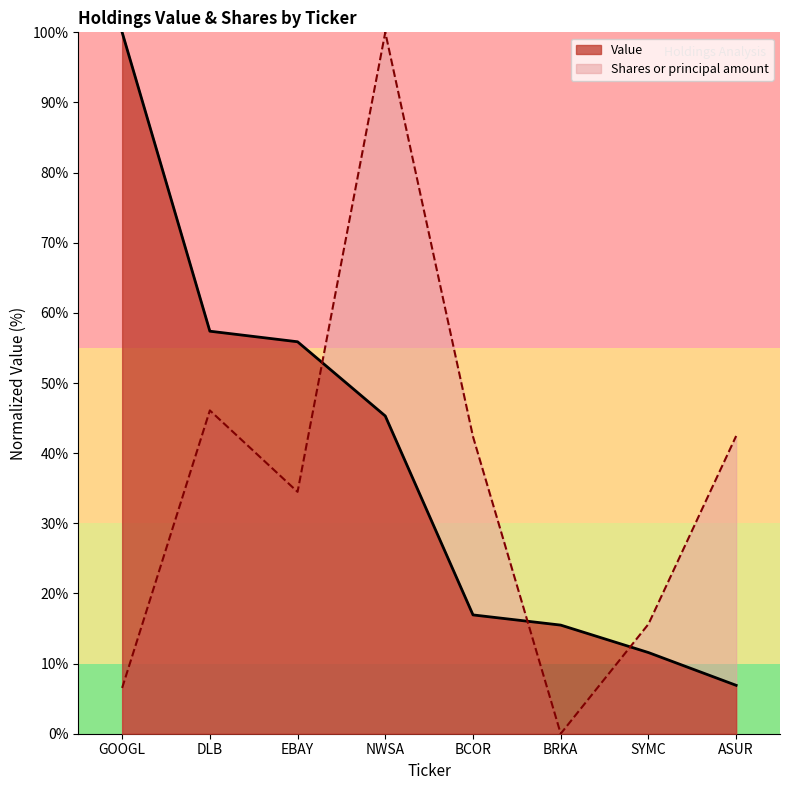

Which category has the lowest value in the Value series?

ASUR